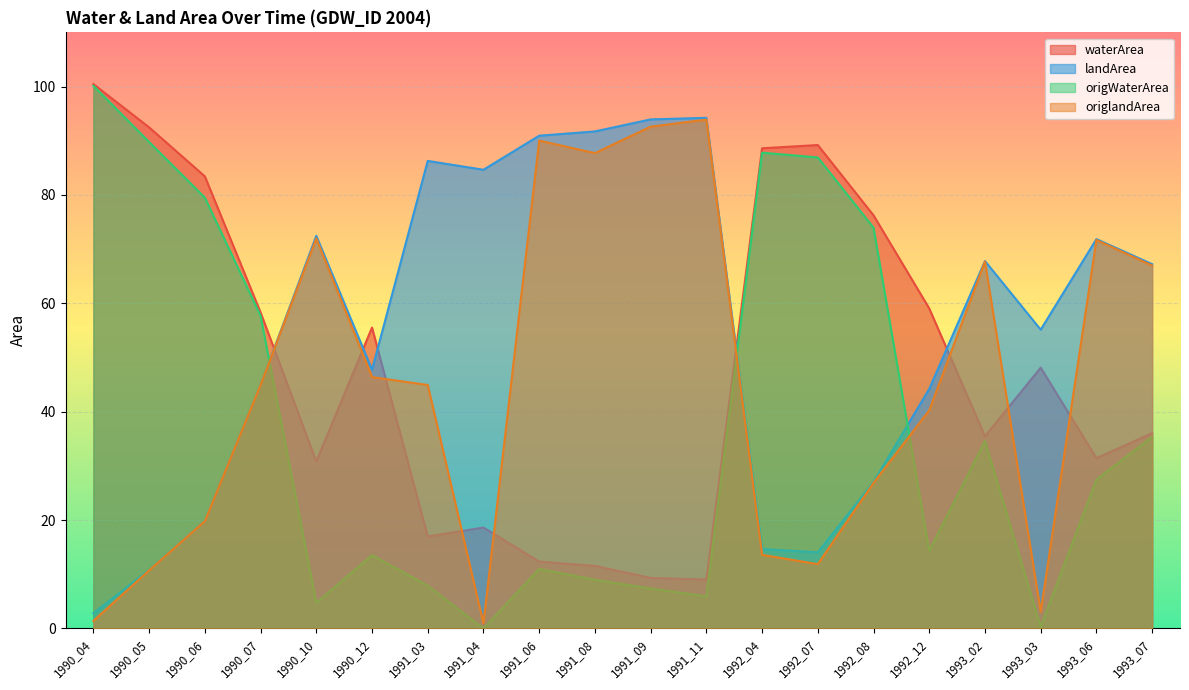

True or false: origlandArea and landArea intersect in this chart.

False